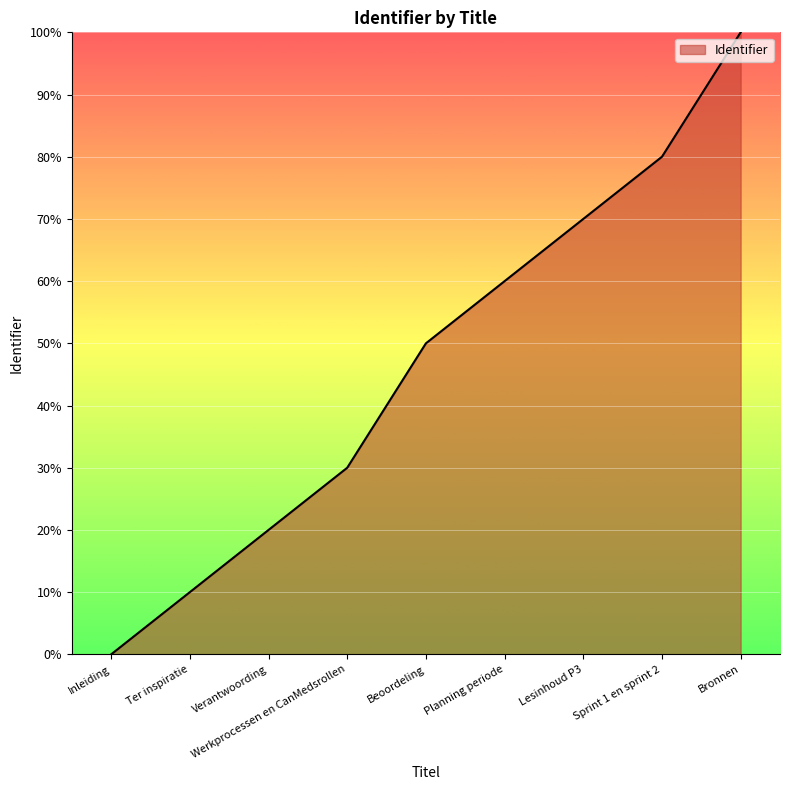

What position from the right is Inleiding?

9